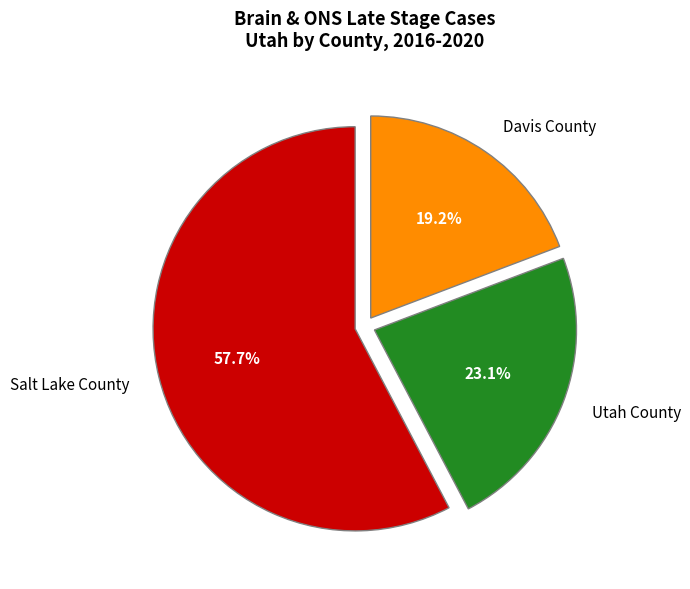

To the nearest percent, what portion does Salt Lake County represent?

58%